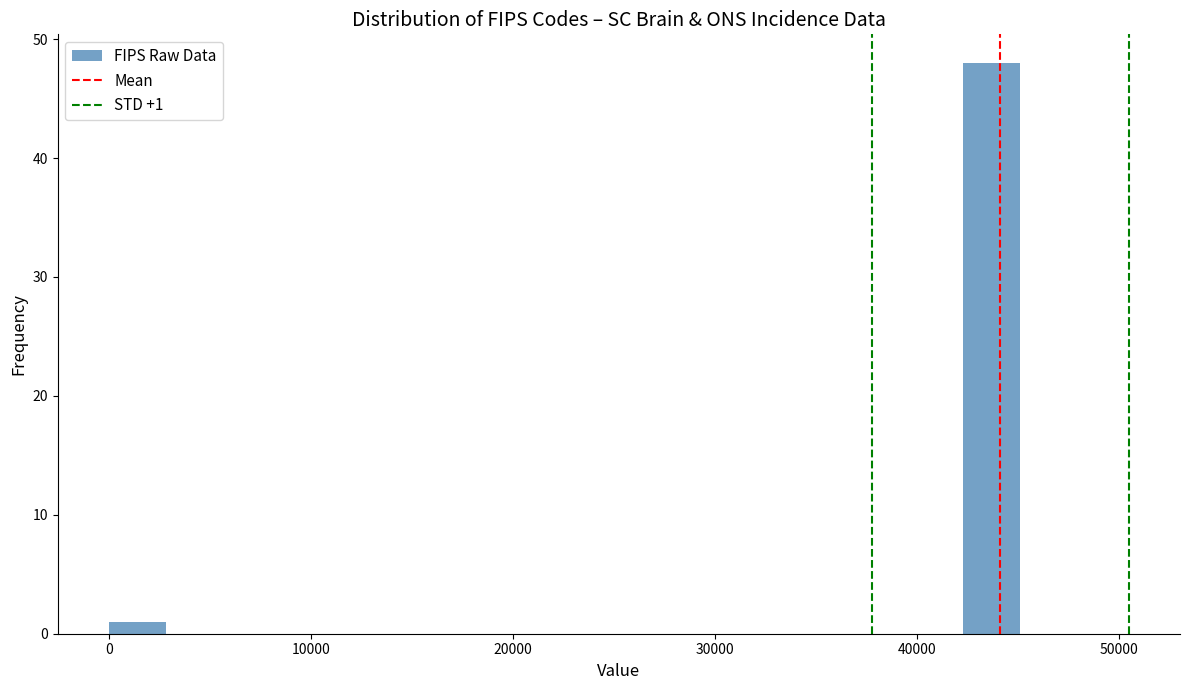

Around what value on the x-axis is the tallest bar? Give the approximate position of its centre, as read against the axis.

44000